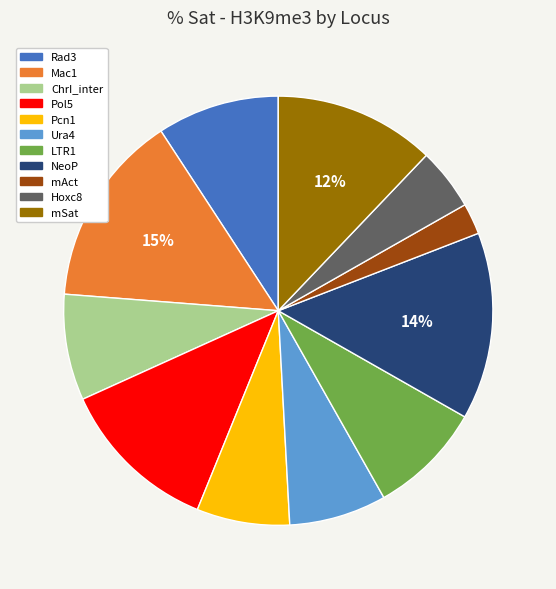

The LTR1 slice represents 1% of the pie. True or false?

False